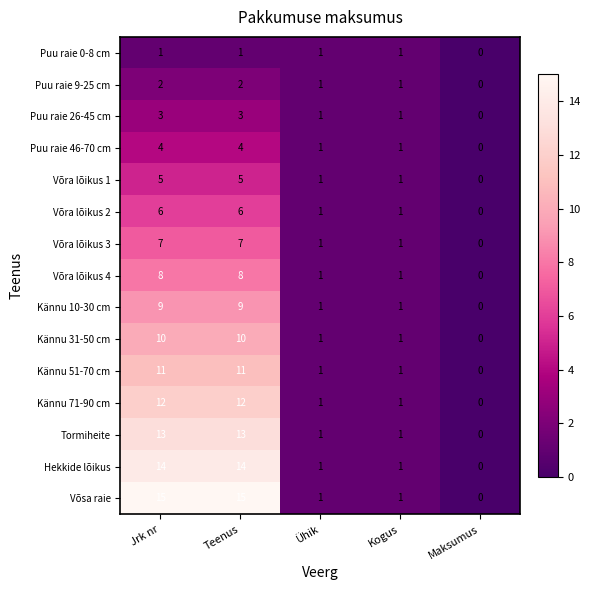

What is the sum of the Hekkide lõikus values at Jrk nr and Maksumus?

14